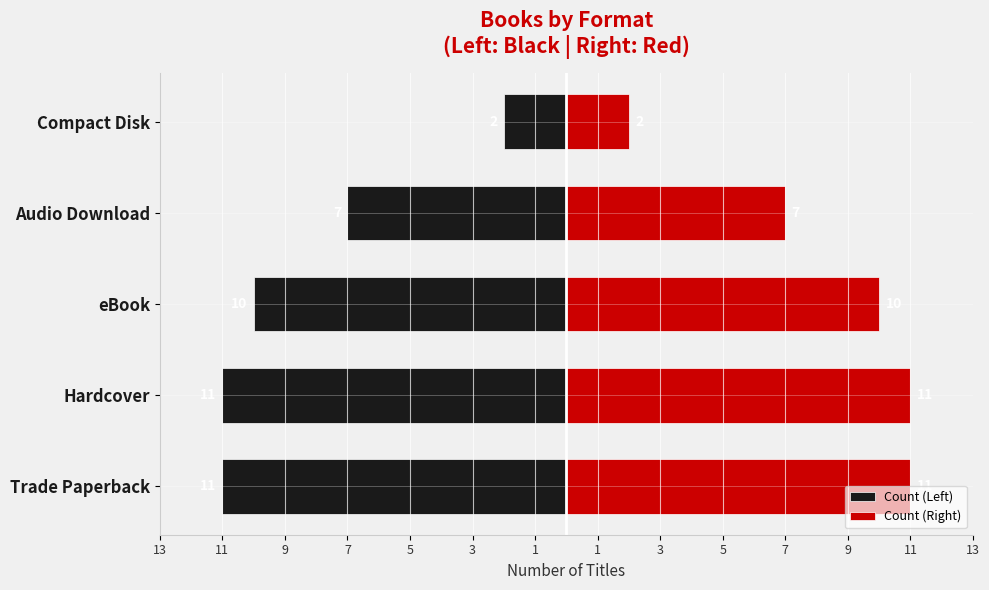

How many bars are there in total?

10